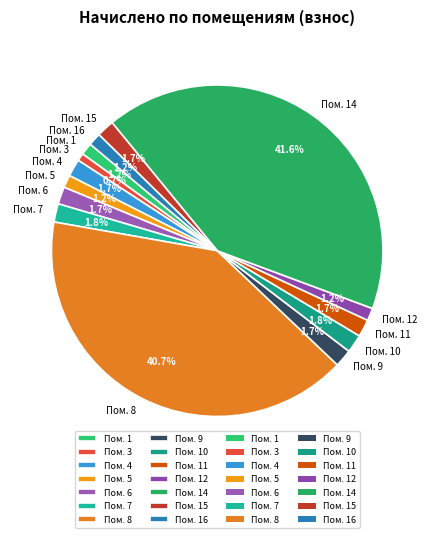

Which category has the biggest portion of the pie?

Пом. 14